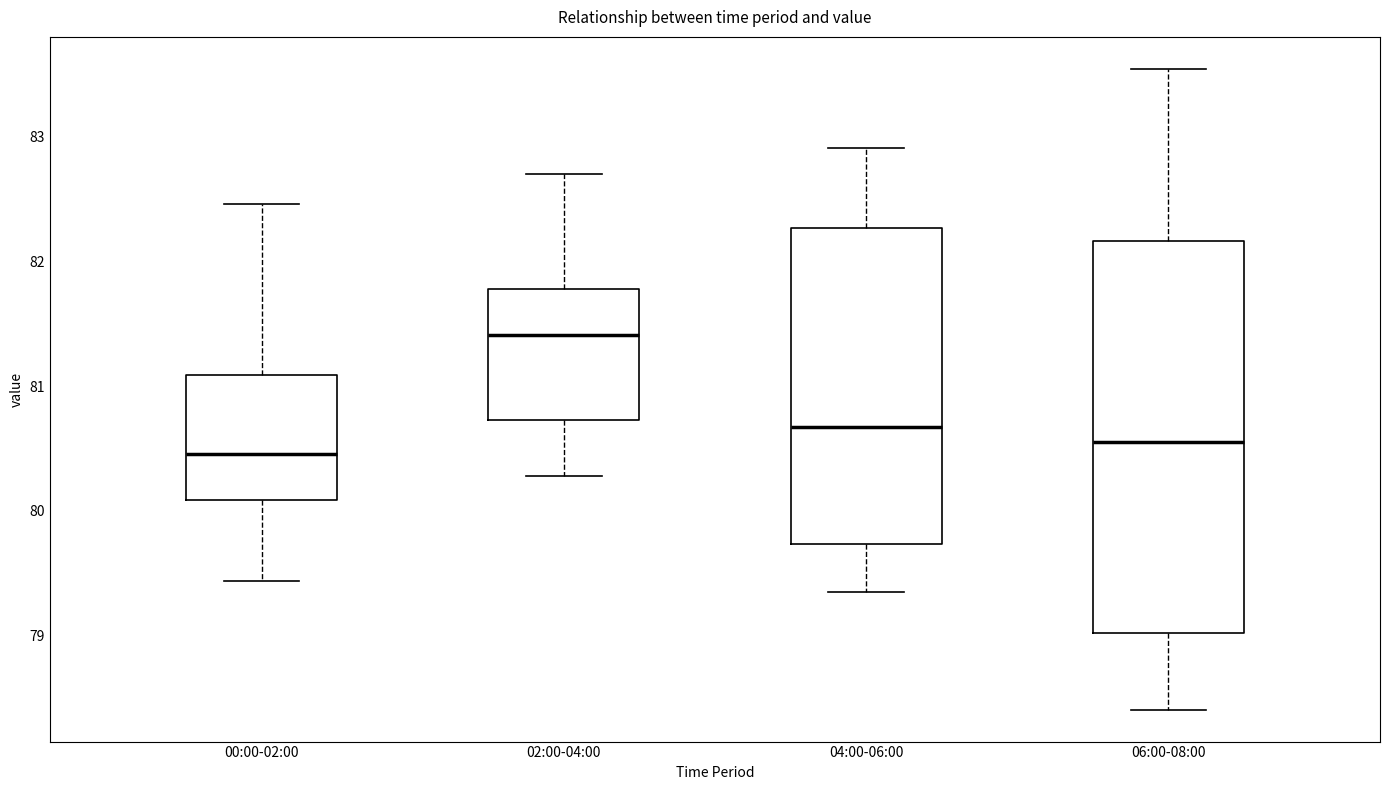

Reading left to right, transcribe this box plot: for each box, give where its median line is, the range the box spans, and where its two whiskers end, as read against the y-axis. The values are not printed on the chart, so give them approximately, as read against the axis.

00:00-02:00: median 80.5, box 80.1 to 81.1, whiskers 79.4 to 82.5
02:00-04:00: median 81.4, box 80.7 to 81.8, whiskers 80.3 to 82.7
04:00-06:00: median 80.7, box 79.7 to 82.3, whiskers 79.4 to 82.9
06:00-08:00: median 80.6, box 79.0 to 82.2, whiskers 78.4 to 83.5